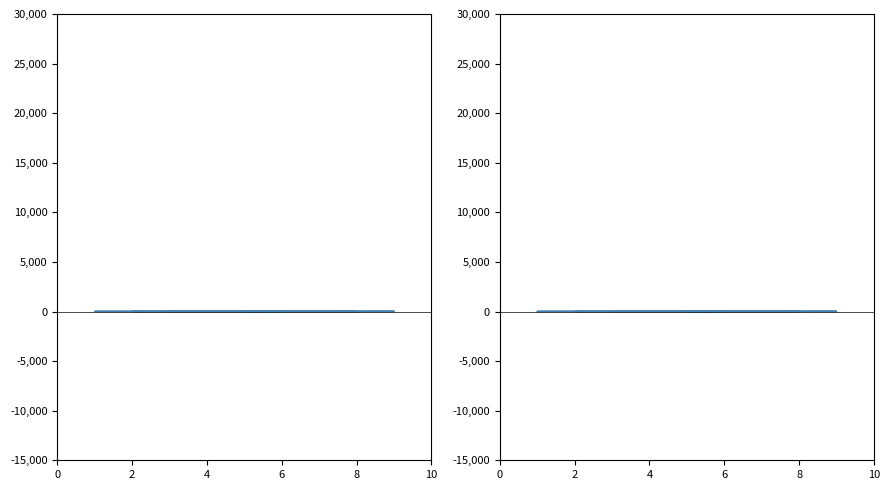

How many interior local peaks does the col_3 series have?

3